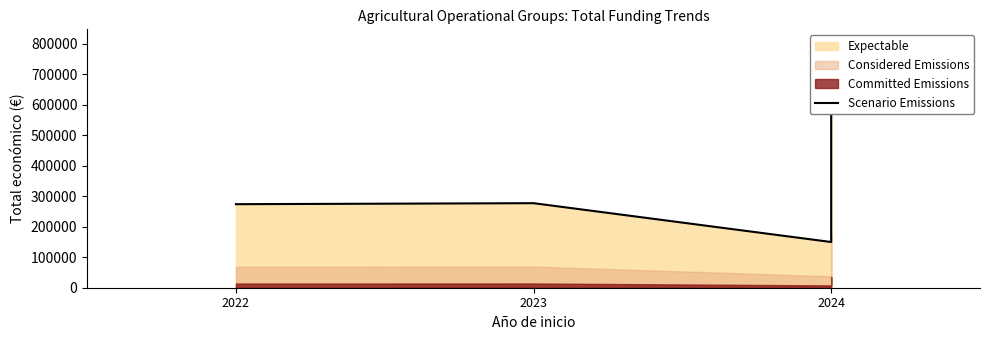

The chart shows a value of 34503 at 2024. True or false?

False